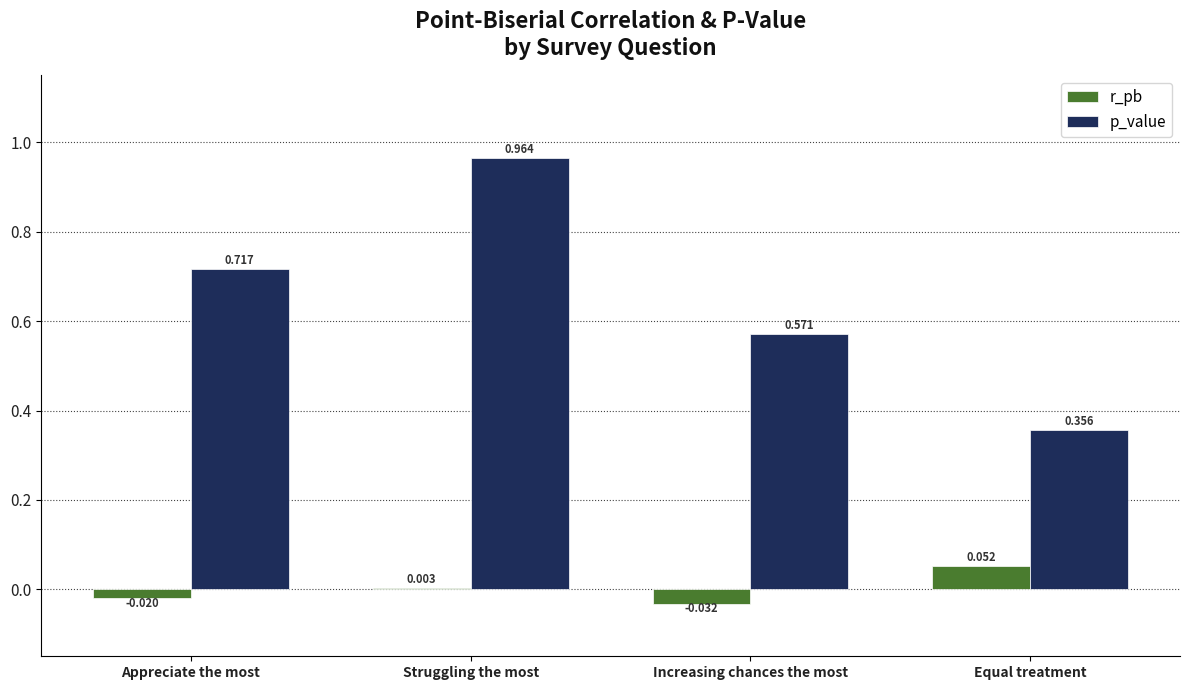

How many groups of bars are there?

4